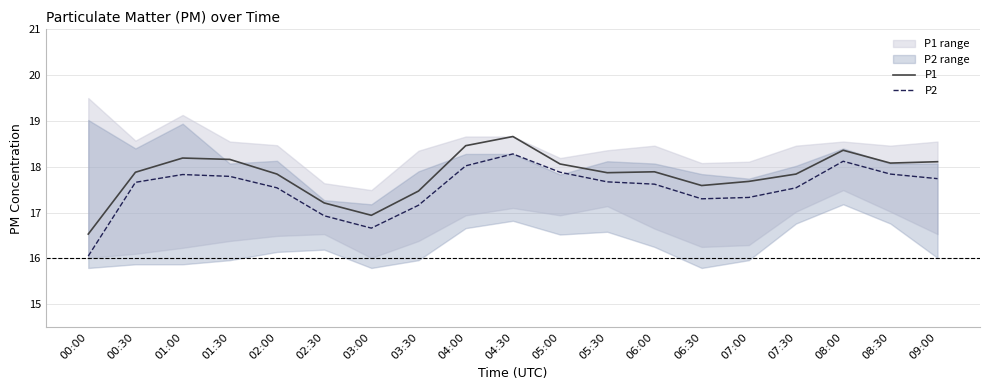

True or false: P2 and P1 intersect in this chart.

False